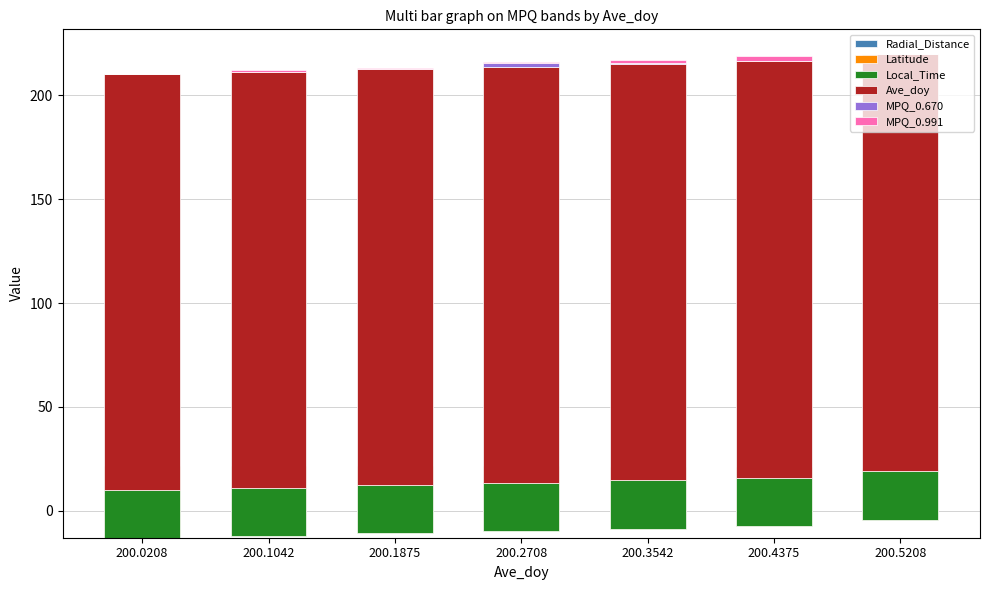

Between 200.1875 and 200.4375, which is larger?

200.1875